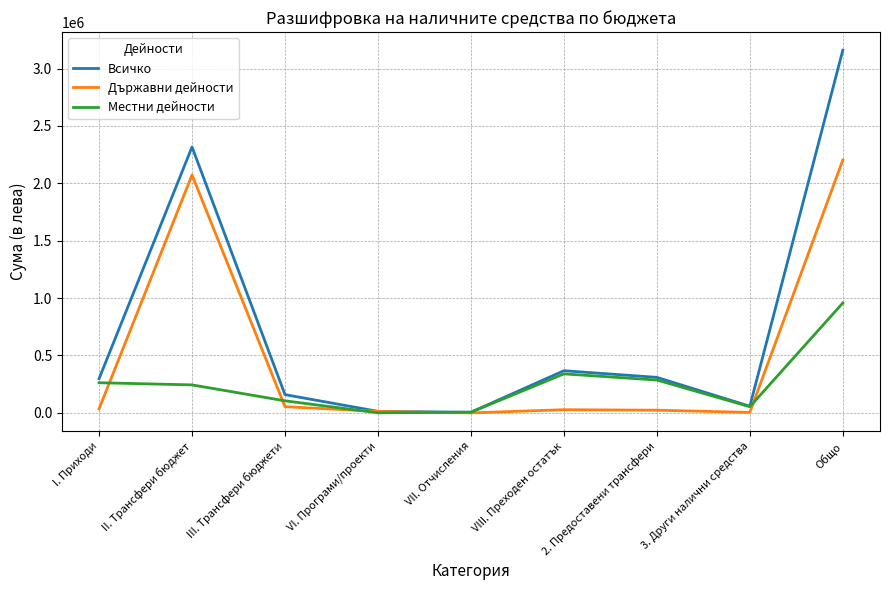

Is it true that Местни дейности equals 286172 at 2. Предоставени трансфери?

True